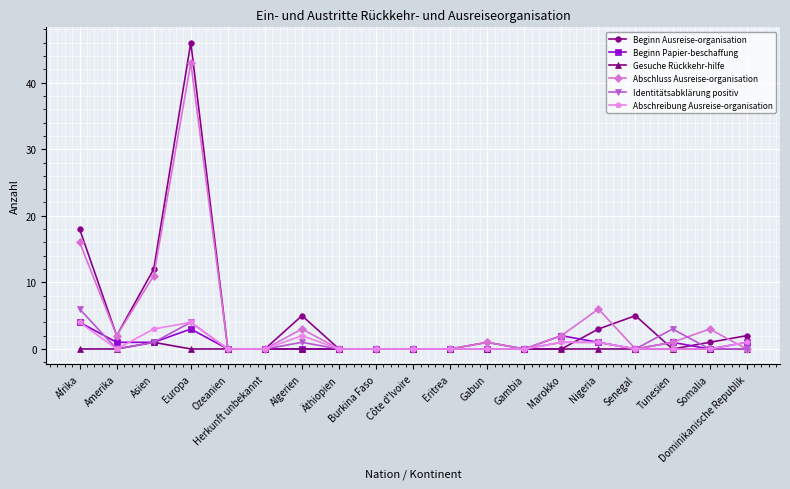

True or false: Abschluss Ausreise-organisation has a value of -18 at Eritrea.

False